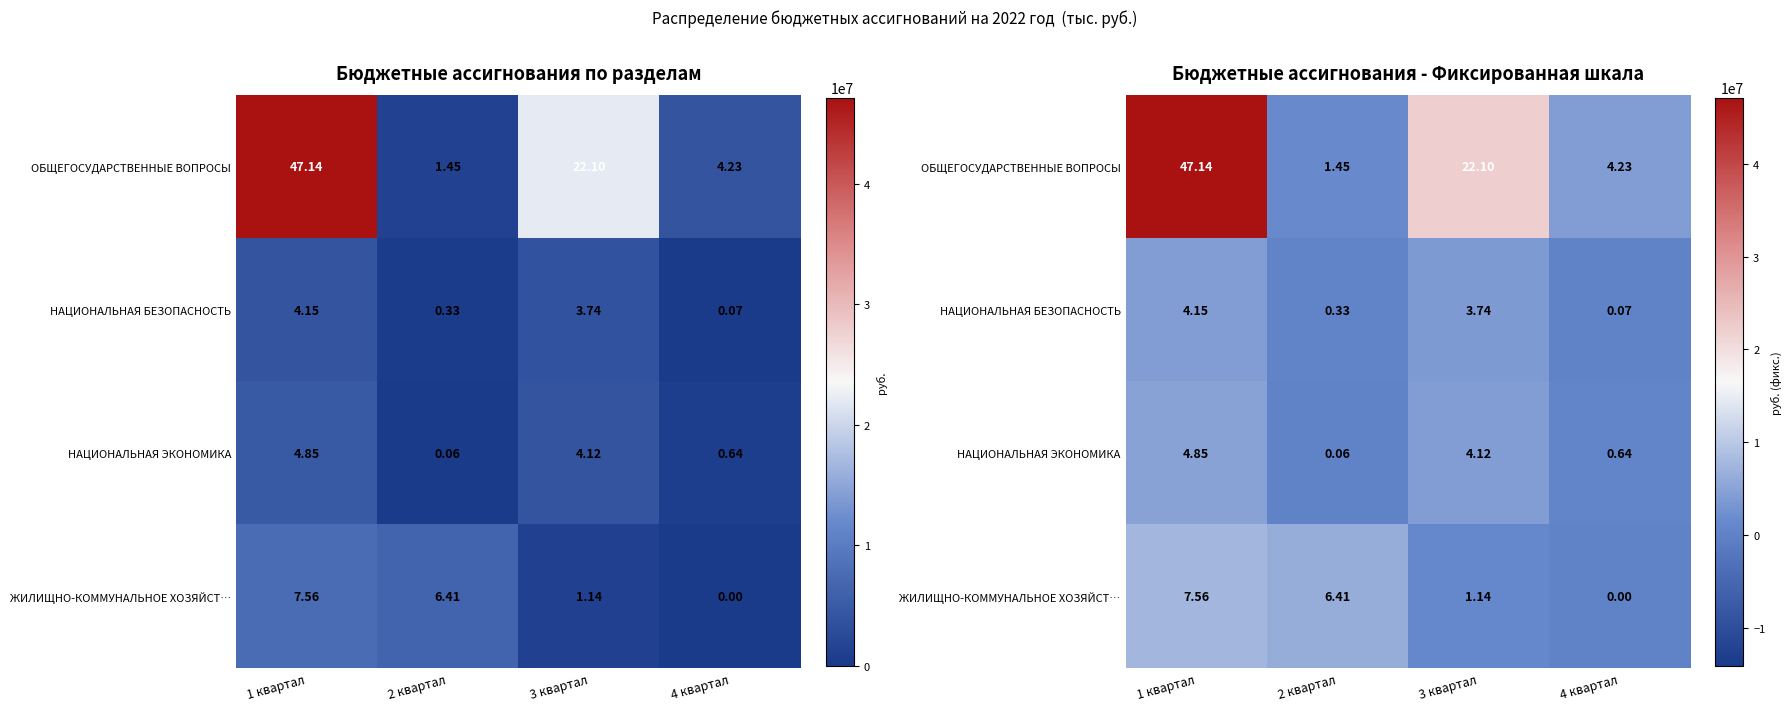

List the series in order of their peak value, lowest first.

НАЦИОНАЛЬНАЯ БЕЗОПАСНОСТЬ, НАЦИОНАЛЬНАЯ ЭКОНОМИКА, ЖИЛИЩНО-КОММУНАЛЬНОЕ ХОЗЯЙСТ…, ОБЩЕГОСУДАРСТВЕННЫЕ ВОПРОСЫ